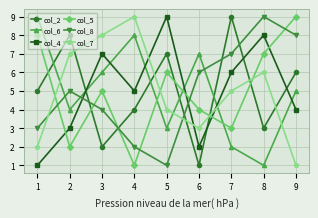

What is the total value across all series at 4?

29